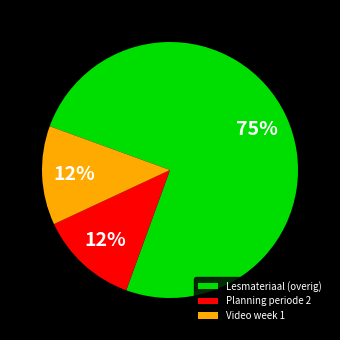

What is the largest slice in the pie chart?

Lesmateriaal (overig)